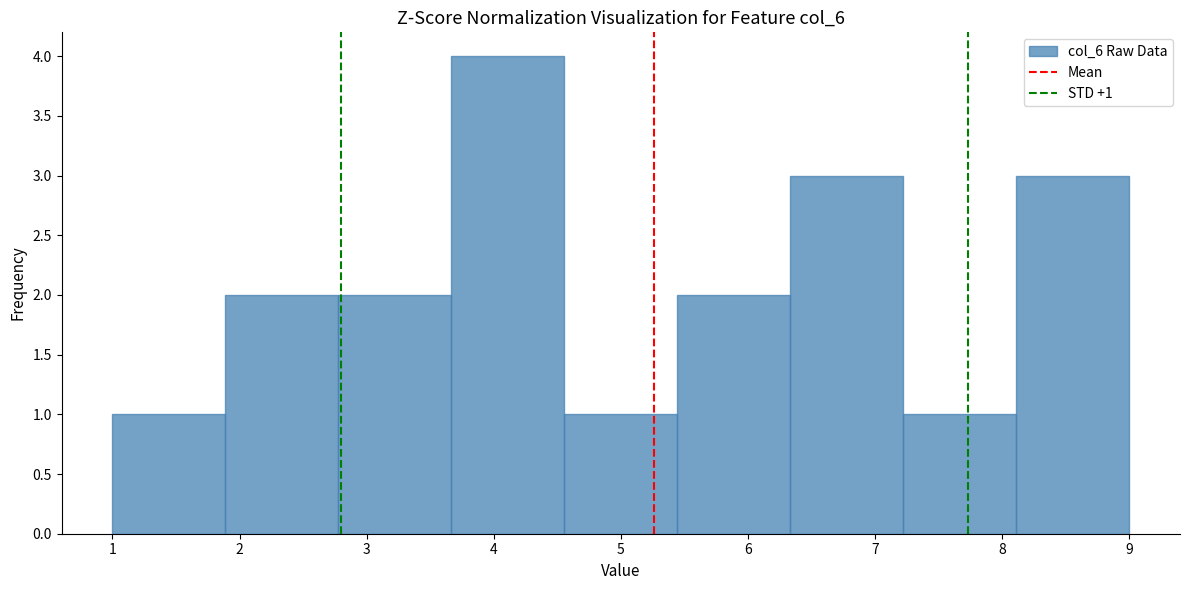

Over which range of the x-axis is the bar tallest?

3.7 to 4.6